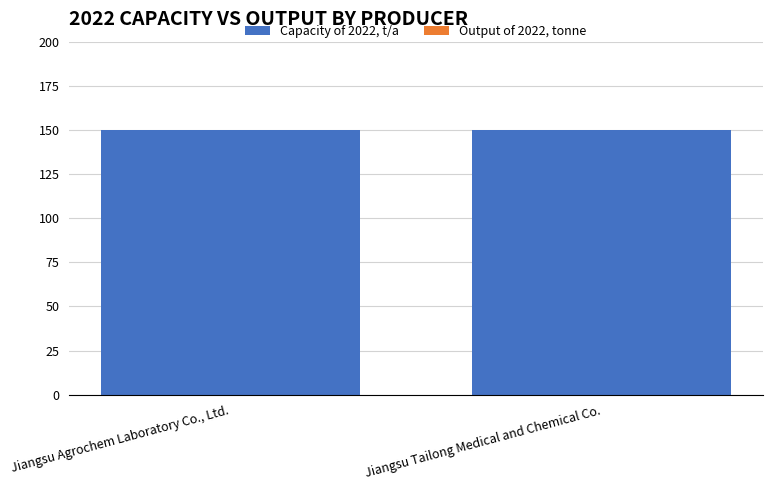

How many distinct data groups are displayed?

2